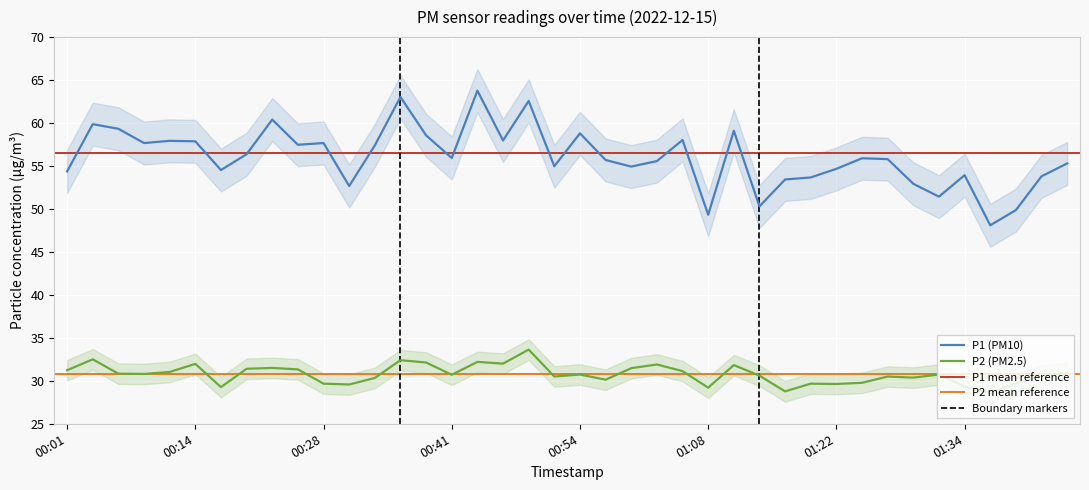

List the series in order of their overall mean, lowest first.

P2, P1